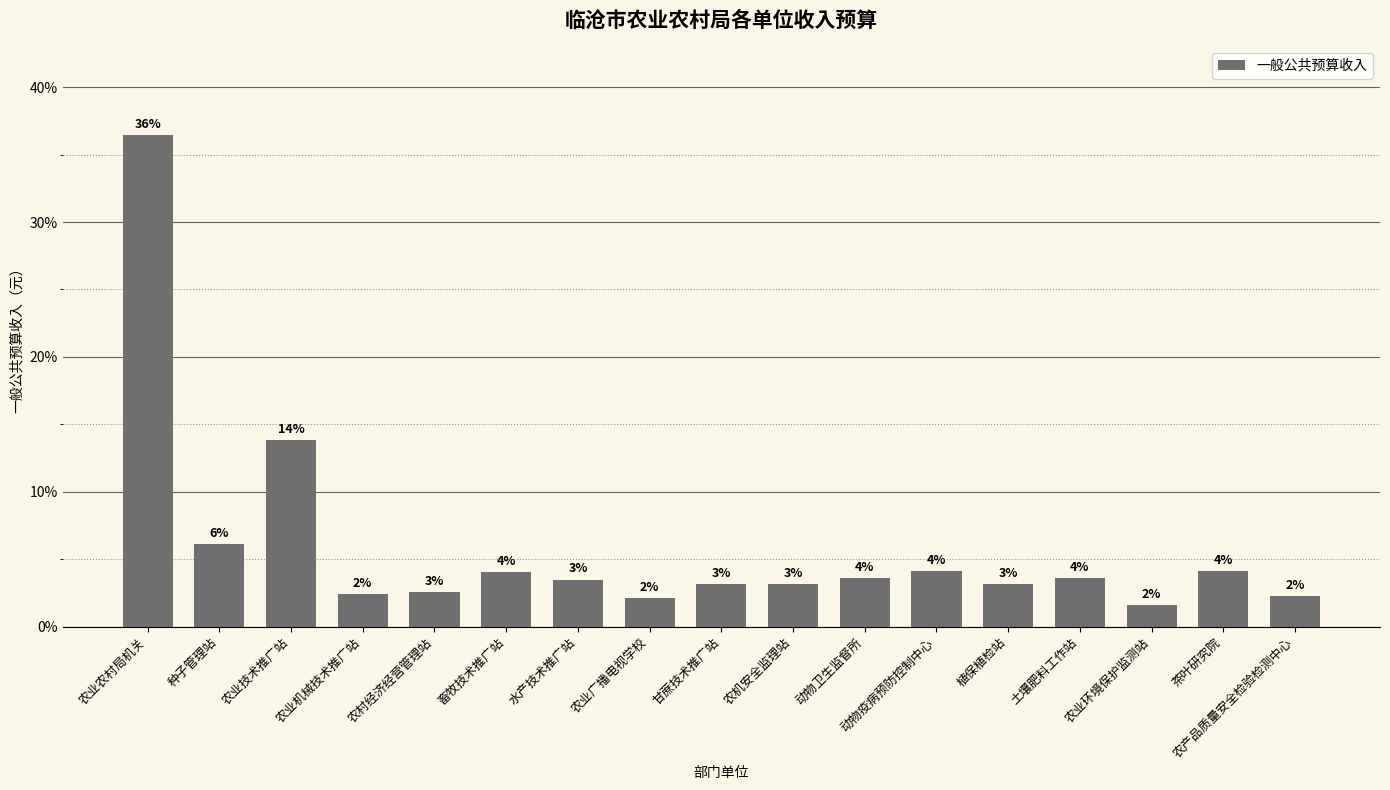

What is the difference between the maximum and minimum values?

34.9